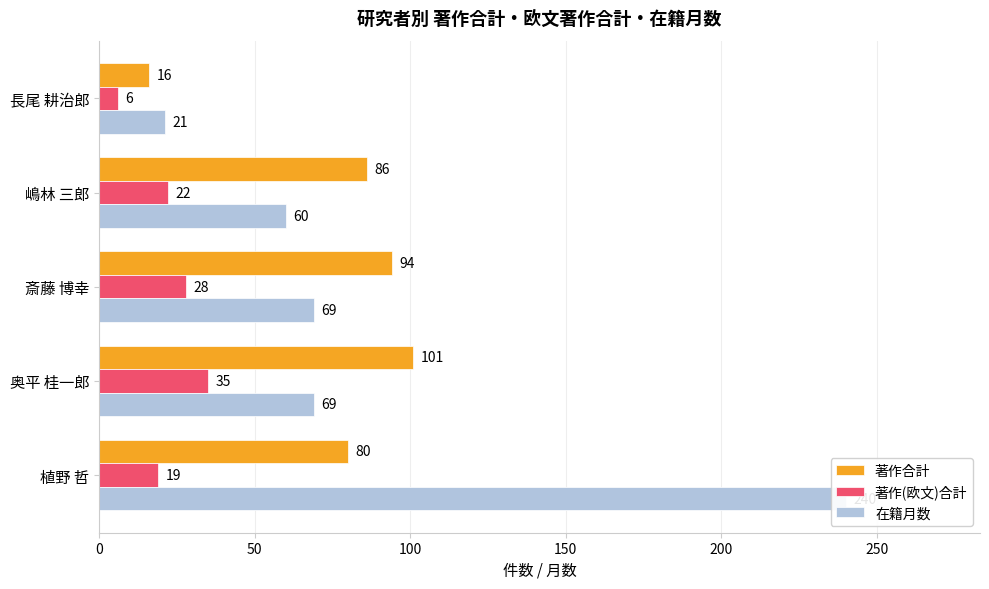

Are the bars grouped side by side (vs. stacked)?

Yes